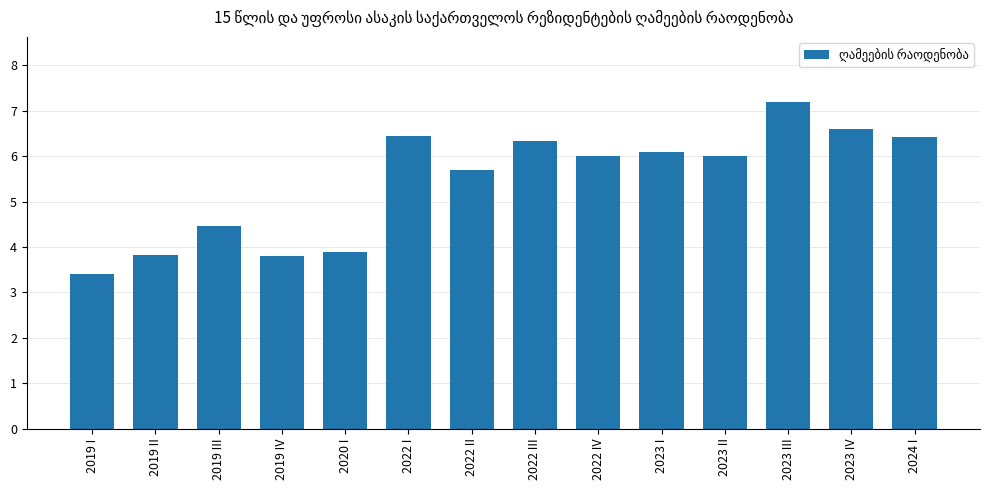

The chart shows a value of 3.4 at 2019 I. True or false?

True